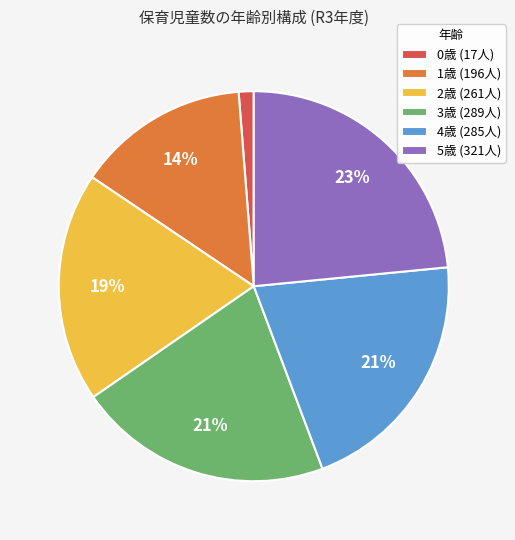

Is 4歳 the majority of the pie?

No